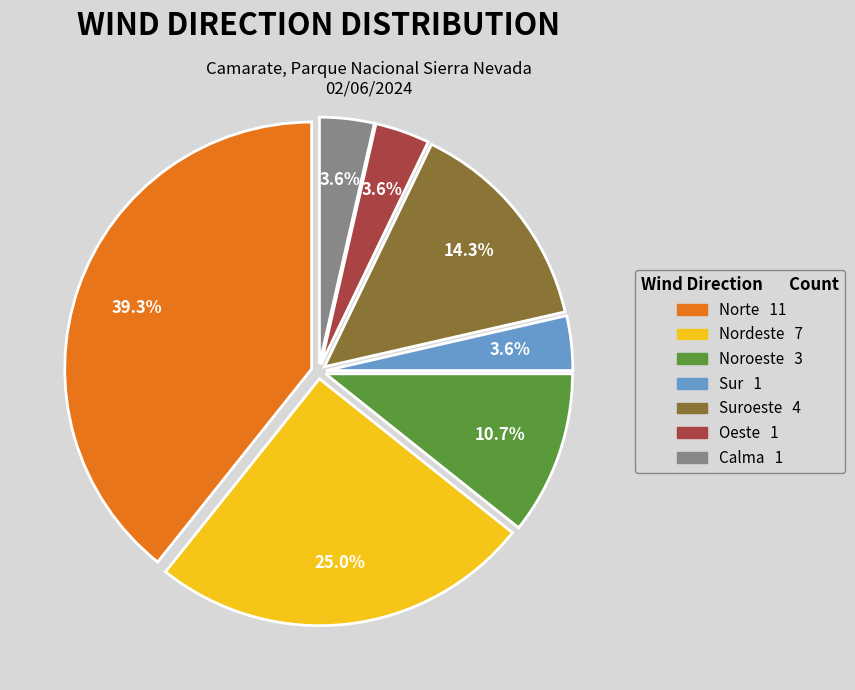

To the nearest percent, what is the average slice percentage?

14%